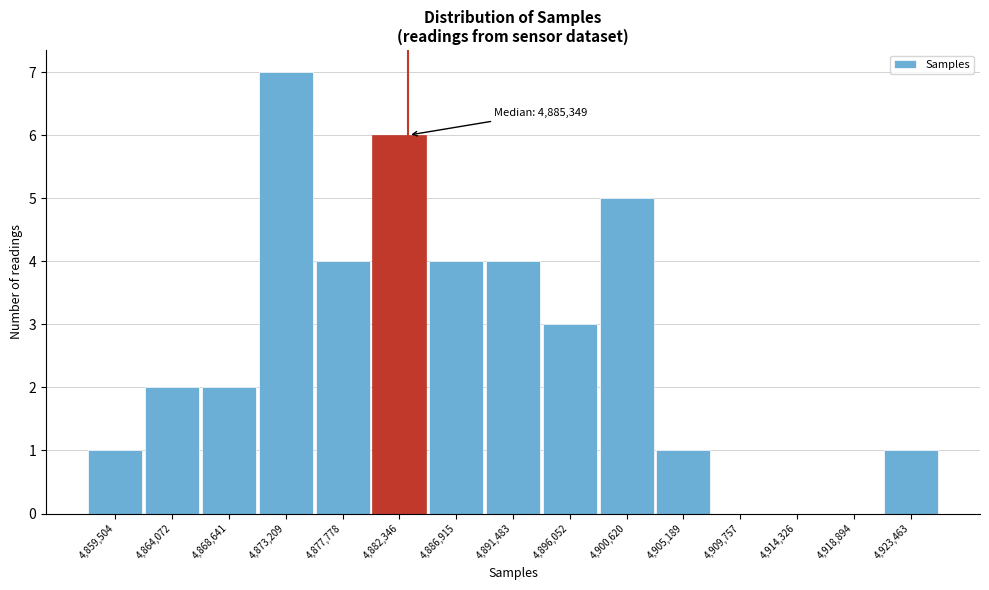

Reading left to right, what are all the values shown in this chart?

4,859,504=1	4,864,072=2	4,868,641=2	4,873,209=7	4,877,778=4	4,882,346=6	4,886,915=4	4,891,483=4	4,896,052=3	4,900,620=5	4,905,189=1	4,909,757=0	4,914,326=0	4,918,894=0	4,923,463=1